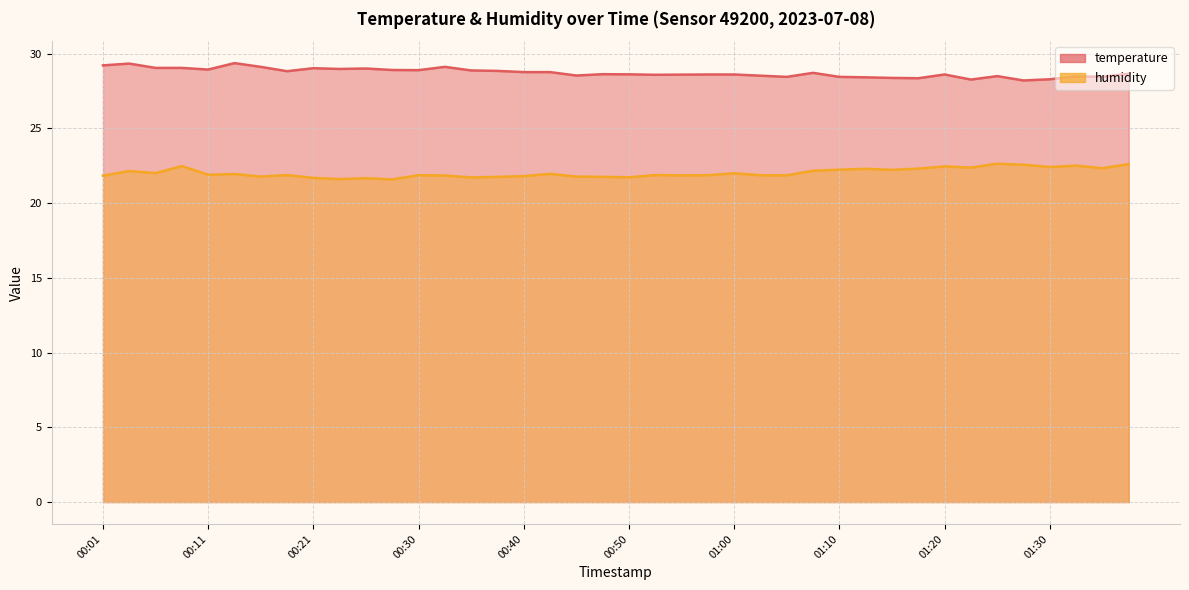

Rank the series by their average value, from lowest to highest.

humidity, temperature